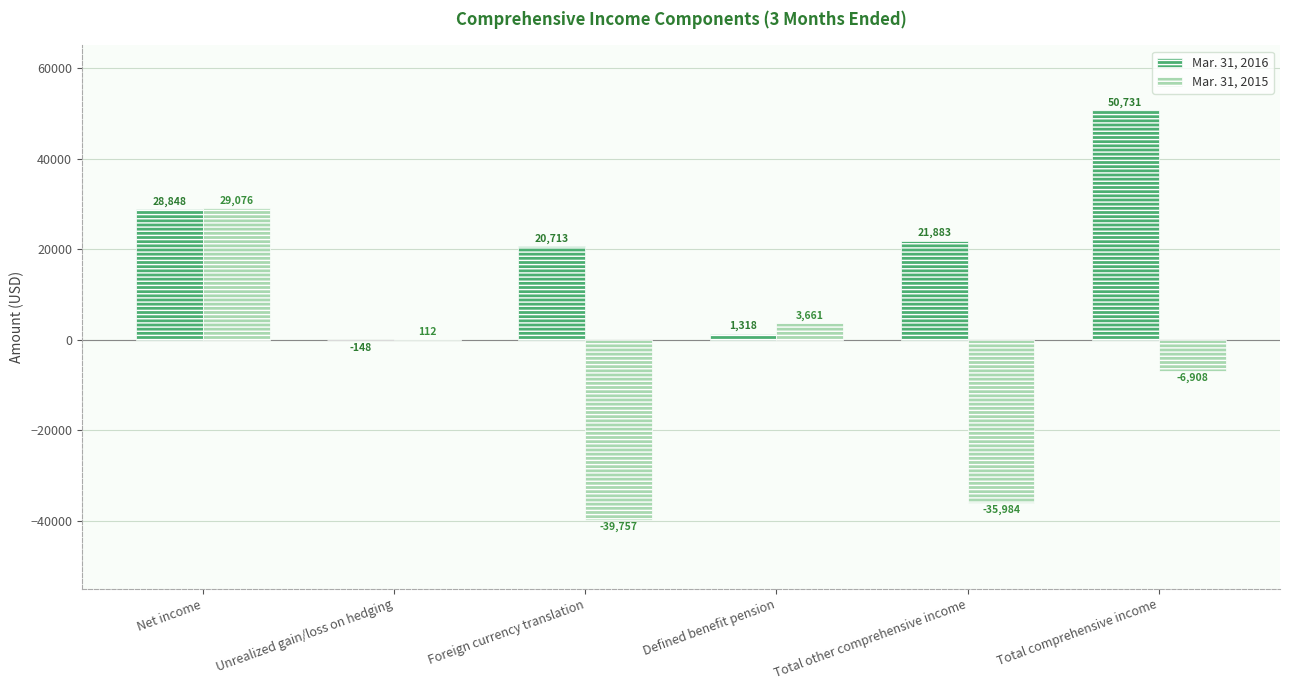

What is the maximum value shown in the chart?

50731